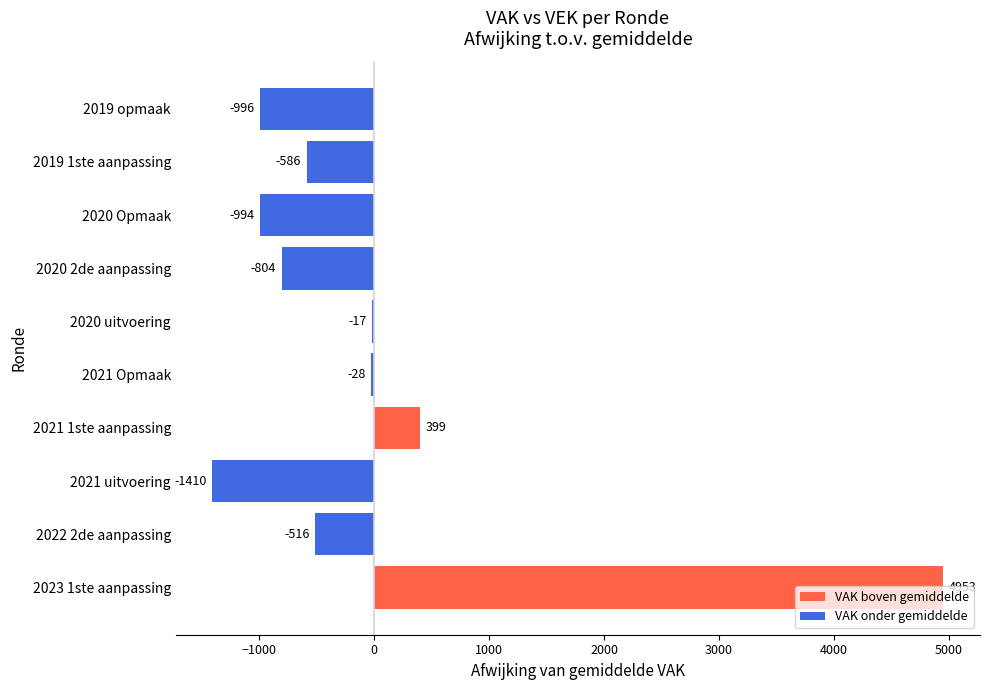

Is it true that the value at 2021 uitvoering is -1410.1?

True